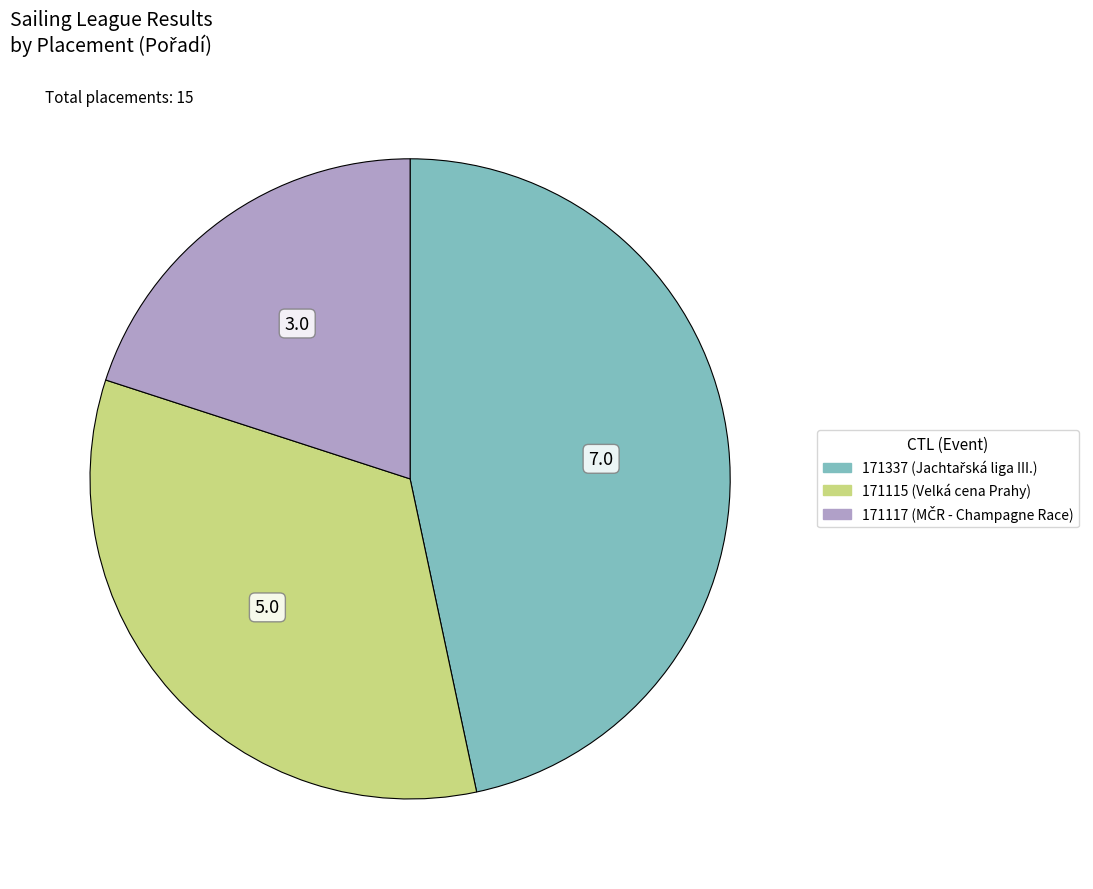

Does 171337 account for over 50% of the chart?

No